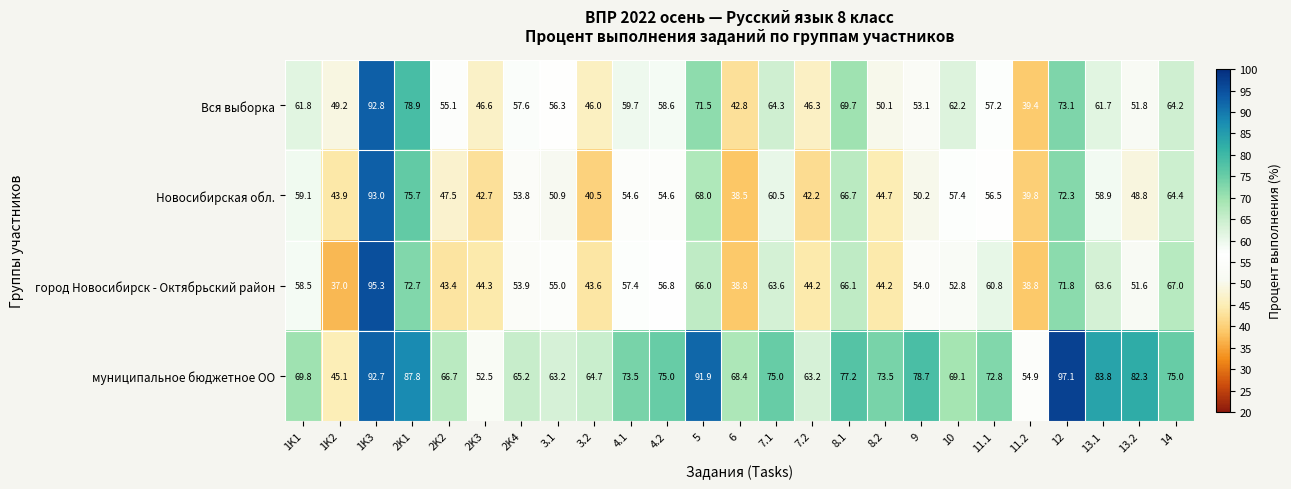

What is the total value across all series at 13.2?

234.5